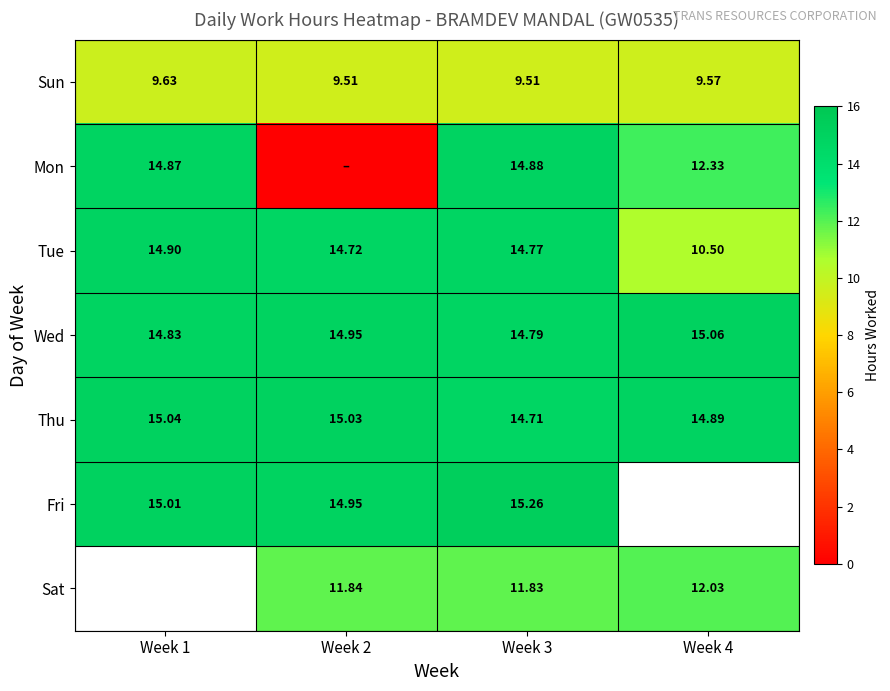

The value of Tue at Week 1 is 3.4. True or false?

False